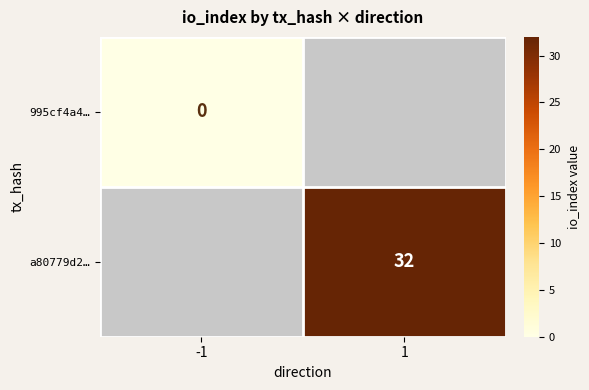

The a80779d2… series shows 15 at 1. True or false?

False